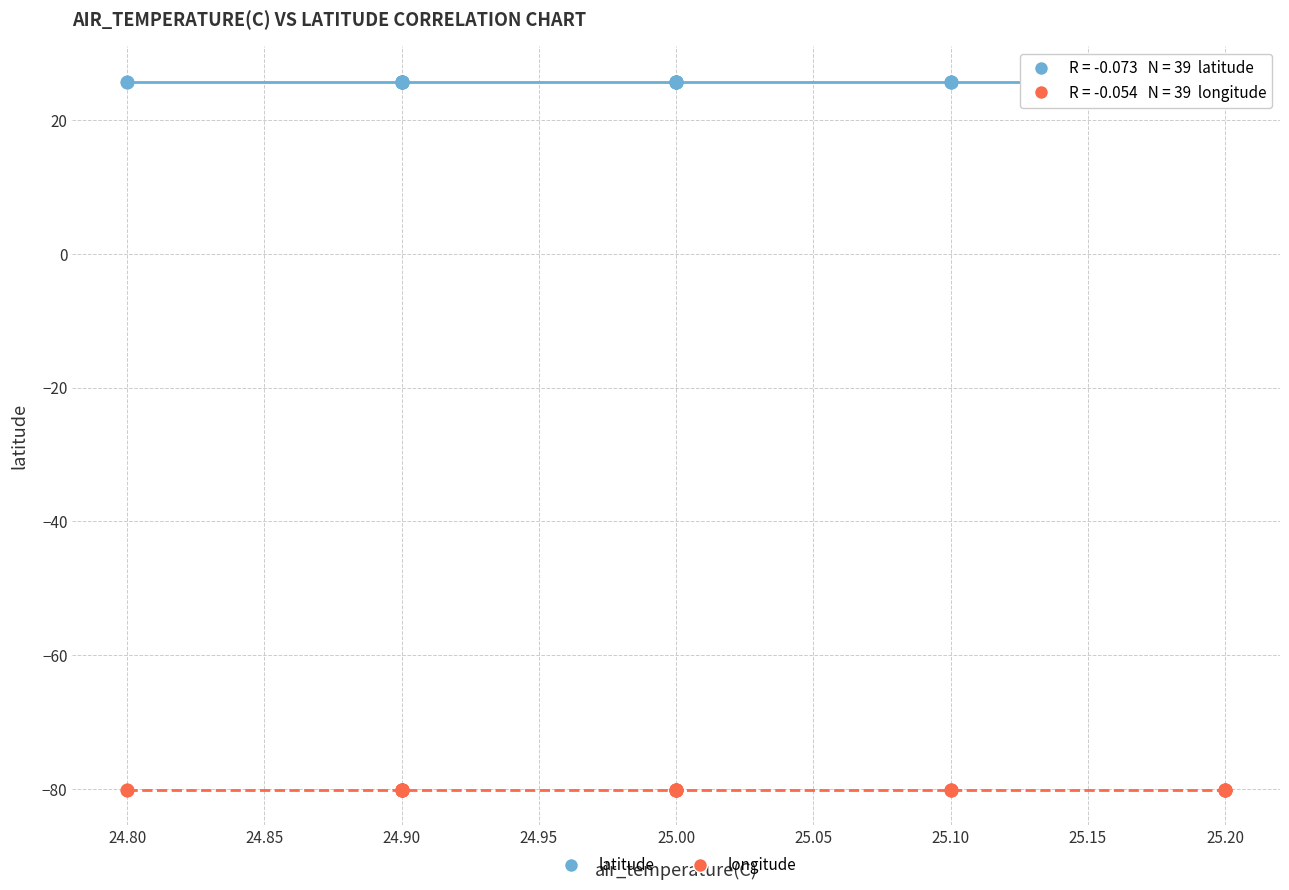

What is the X range (max minus min) for the scatter plot?

0.4